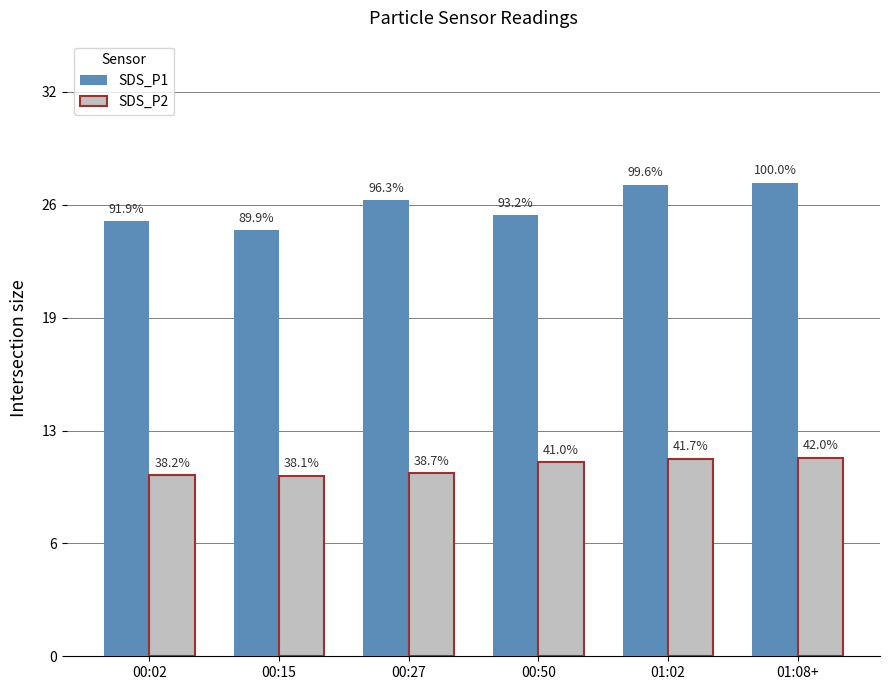

Reading right to left, extract all data points from this chart.

SDS_P1: 26.9	26.7	25.0	25.9	24.1	24.7
SDS_P2: 11.3	11.2	11.0	10.4	10.2	10.3